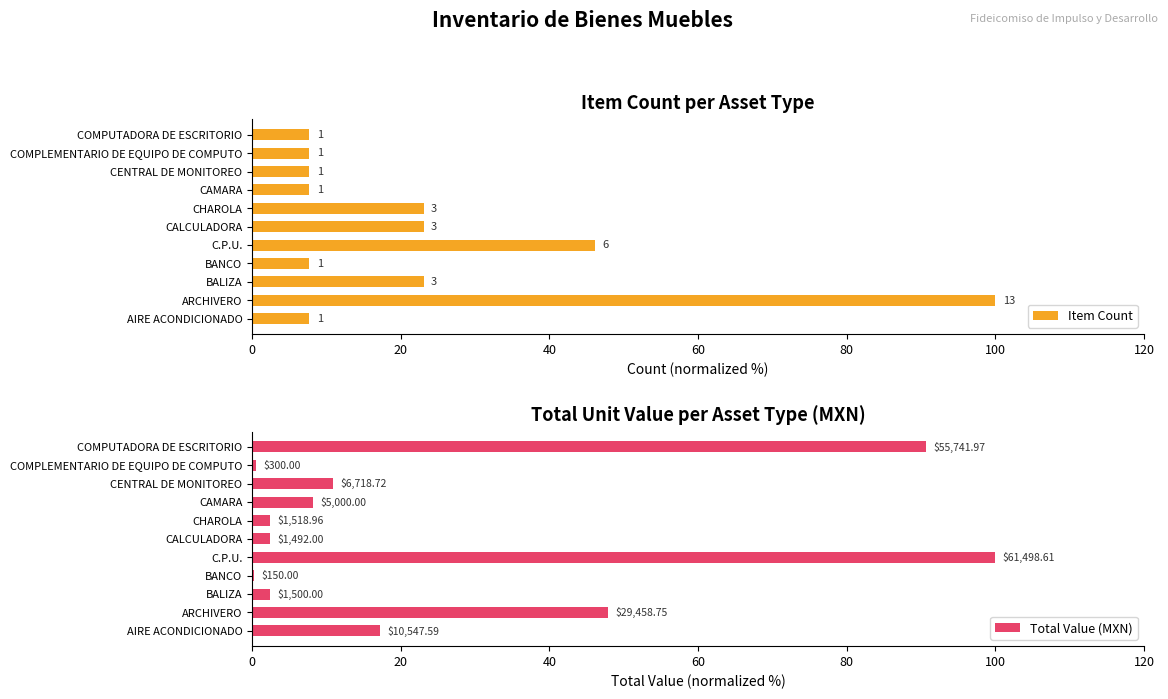

At CENTRAL DE MONITOREO, list the series in order from smallest to largest.

Item Count, Total Value (MXN)